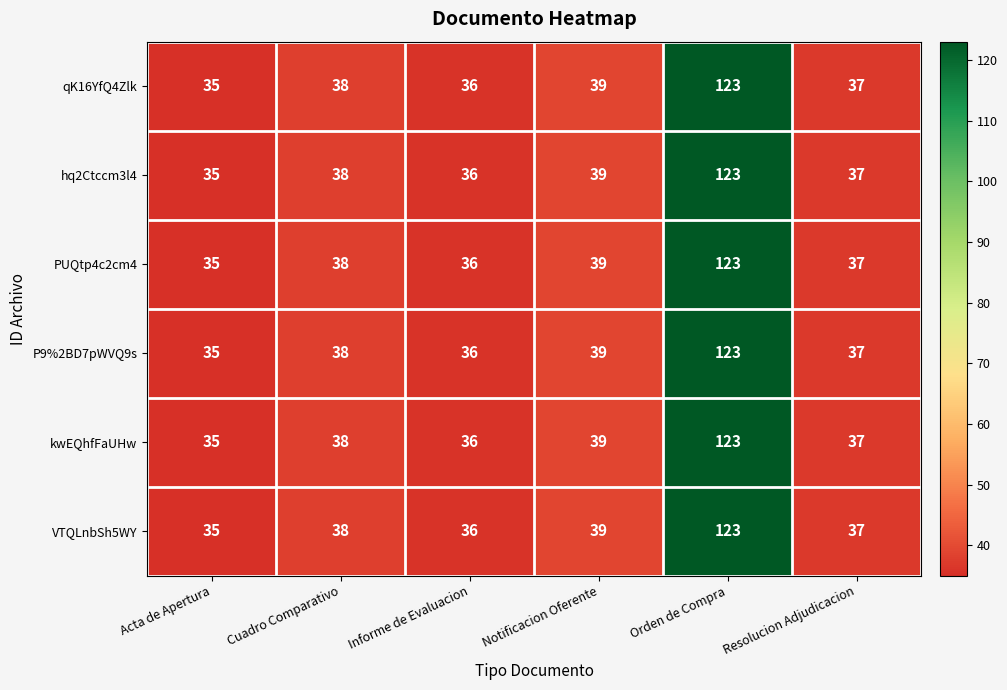

List the labels in order of VTQLnbSh5WY value, smallest first.

Acta de Apertura, Informe de Evaluacion, Resolucion Adjudicacion, Cuadro Comparativo, Notificacion Oferente, Orden de Compra